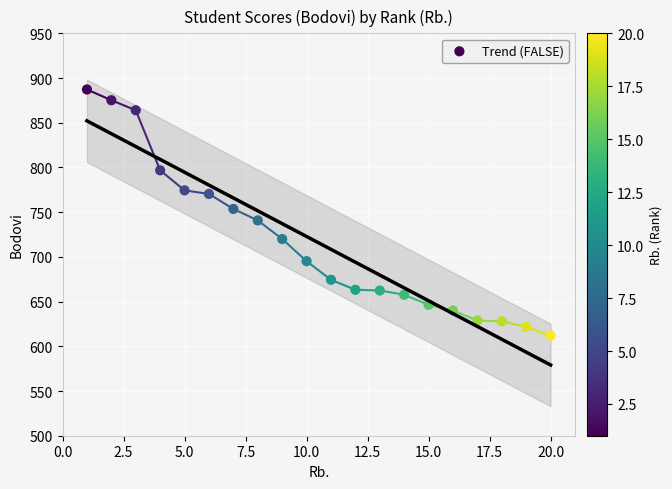

What is the change in value from 6 to 9?

-50.4